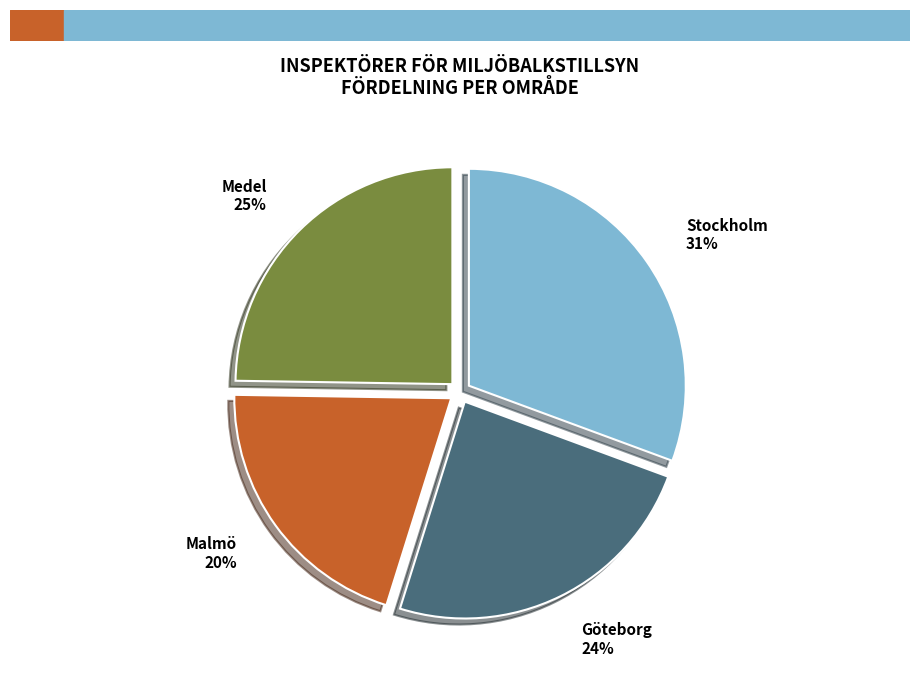

Between Stockholm and Malmö, which is larger?

Stockholm